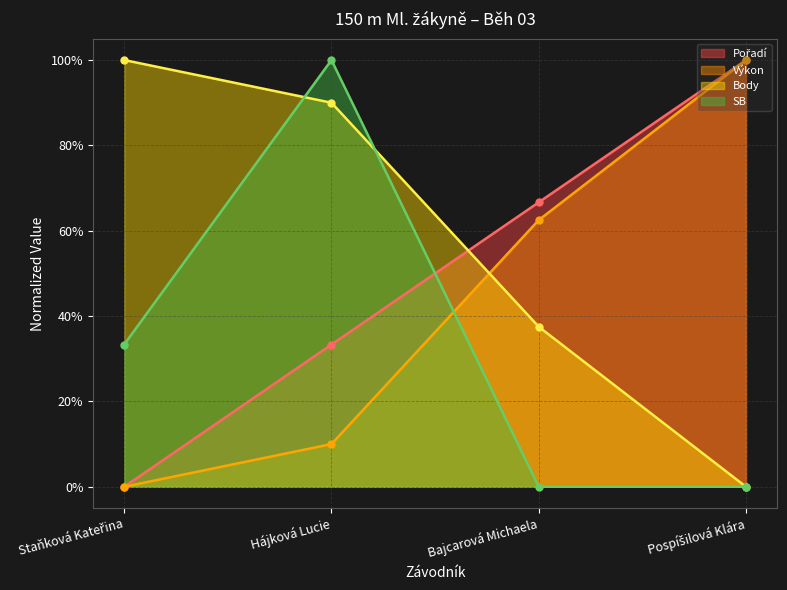

At which category is the sum across all series the highest?

Hájková Lucie